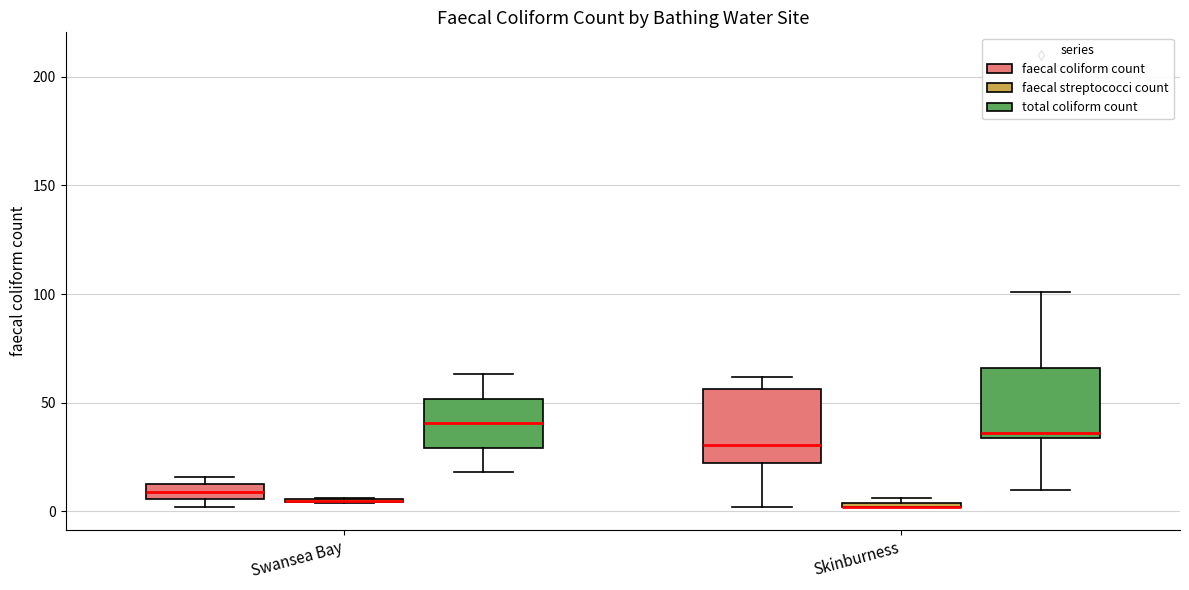

Where does the upper whisker of the box for Skinburness (faecal coliform count) end on the y-axis? The values are not printed on the chart, so give them approximately, as read against the axis.

60